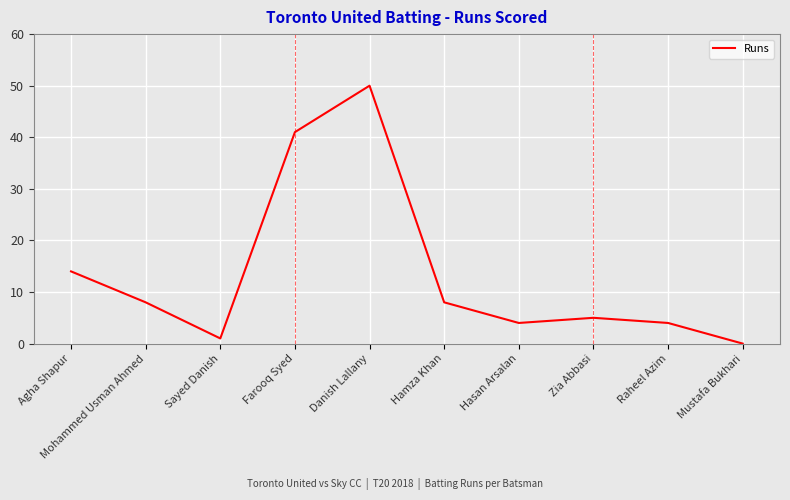

Is it true that the value at Sayed Danish is 1?

True